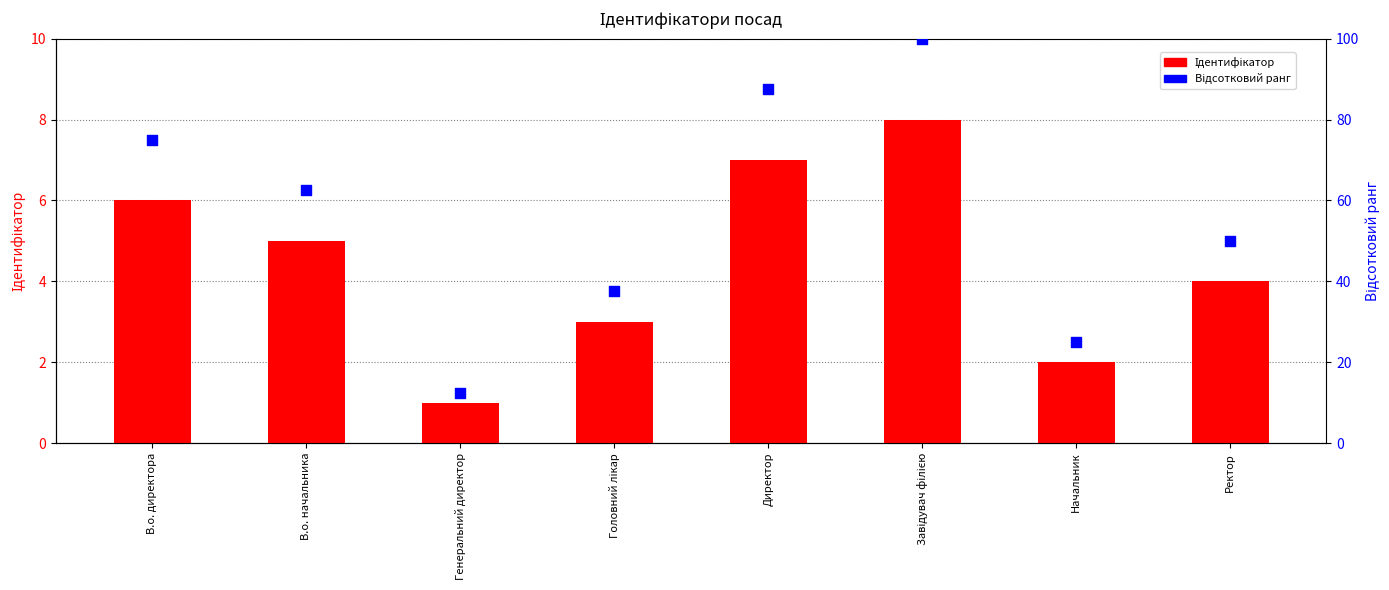

What are all the series names shown in the legend?

Ідентифікатор, Відсотковий ранг